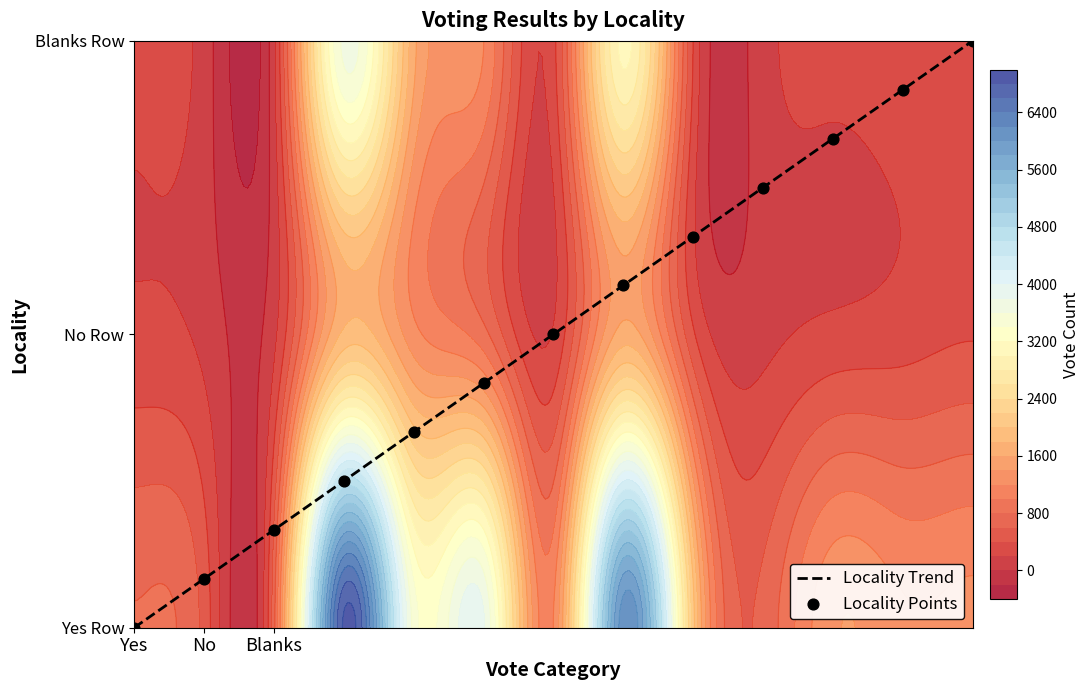

List the labels in order of Locality Points value, smallest first.

Yes, No, Blanks, 3, 4, 5, 6, 7, 8, 9, 10, 11, 12